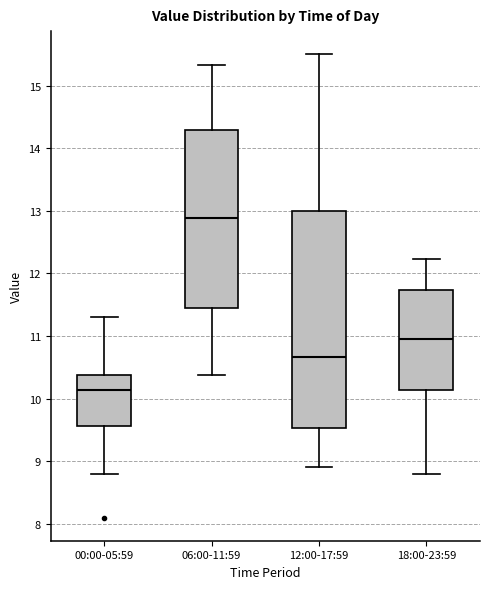

Reading left to right, read every box against the y-axis: the position of its median line, the range the box covers, and the ends of its whiskers. The values are not printed on the chart, so give them approximately, as read against the axis.

00:00-05:59: median 10.1, box 9.6 to 10.4, whiskers 8.8 to 11.3
06:00-11:59: median 12.9, box 11.5 to 14.3, whiskers 10.4 to 15.3
12:00-17:59: median 10.7, box 9.5 to 13.0, whiskers 8.9 to 15.5
18:00-23:59: median 11.0, box 10.1 to 11.7, whiskers 8.8 to 12.2